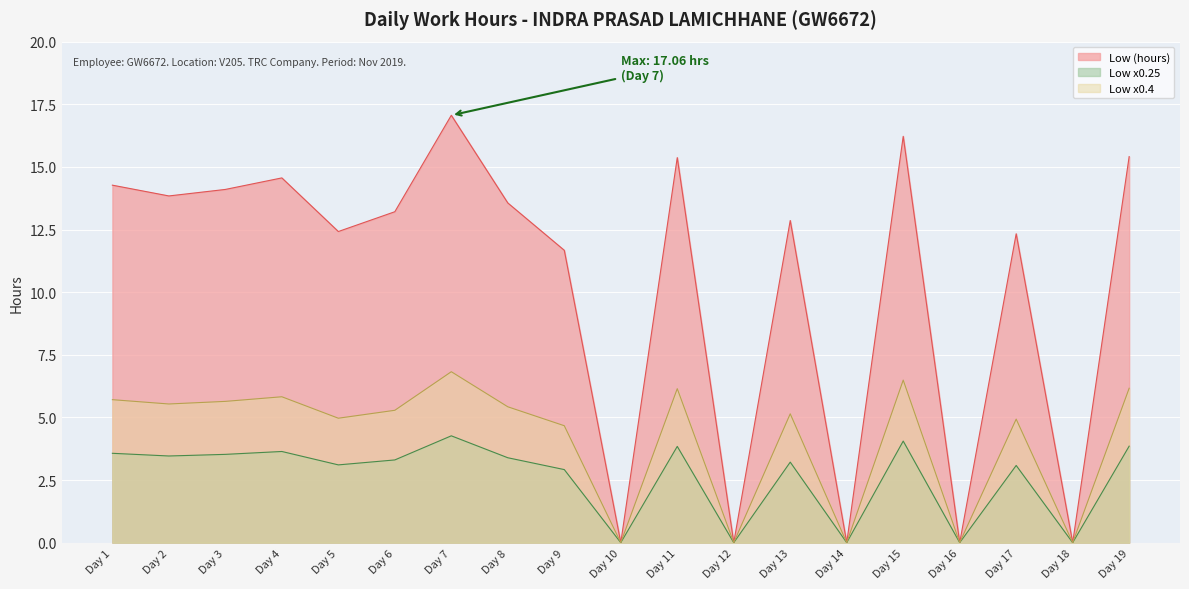

How many interior local valleys (lower than both neighbors) does the data have?

7